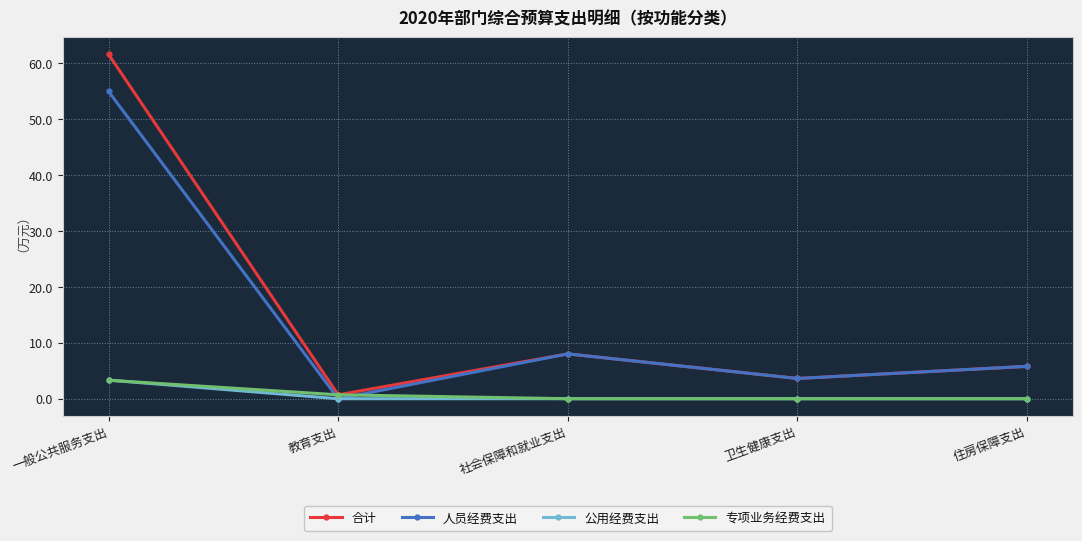

Which label corresponds to the largest value in the chart?

一般公共服务支出